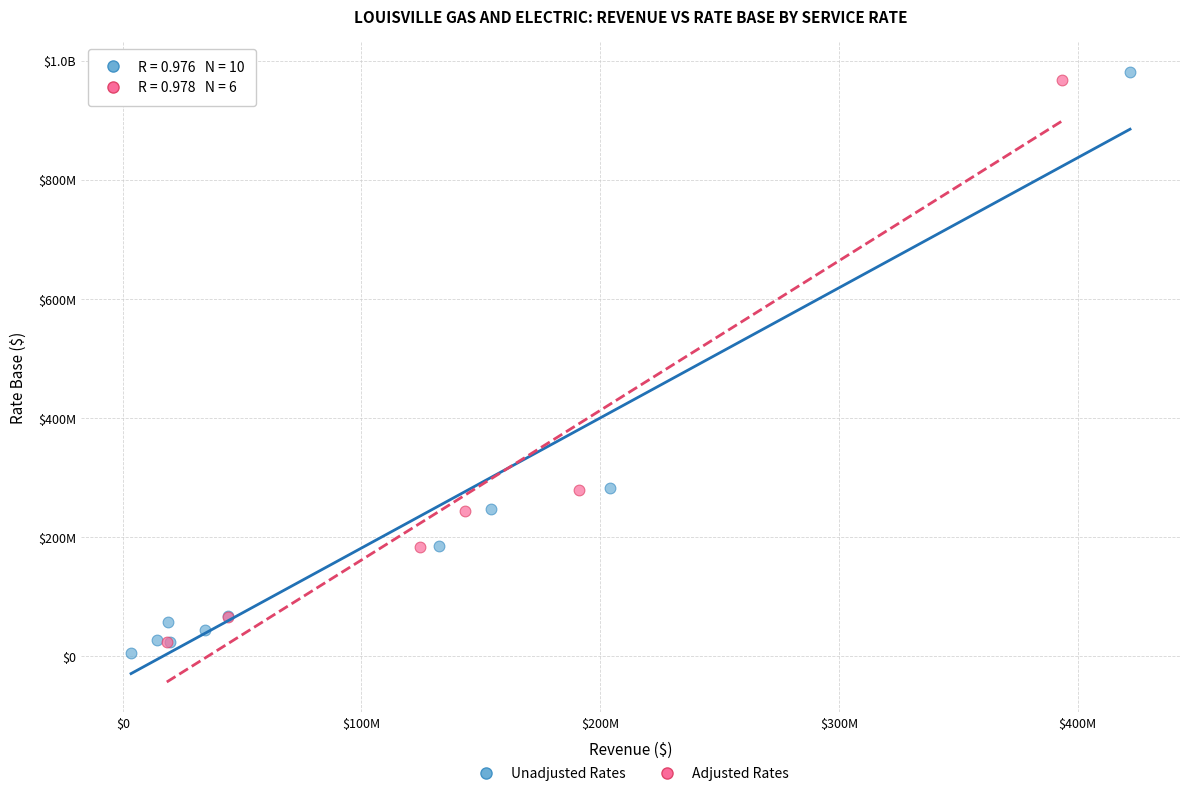

What are all the series names shown in the legend?

Unadjusted Rates, Adjusted Rates